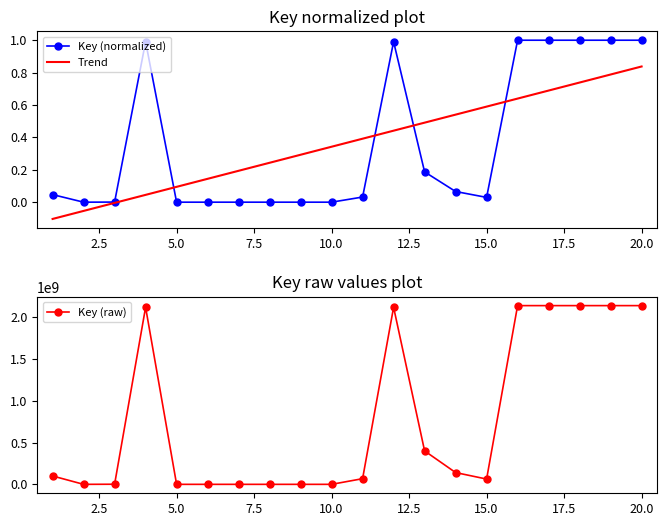

Which category has the highest value in the Trend series?

20.0